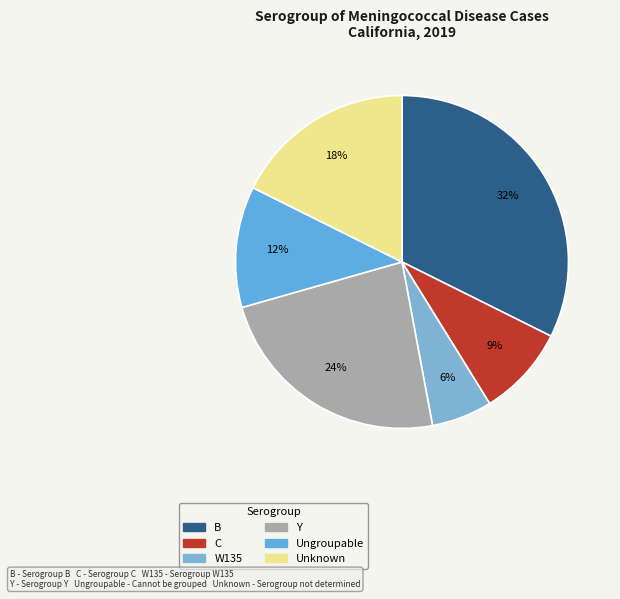

How many segments does this pie chart have?

6